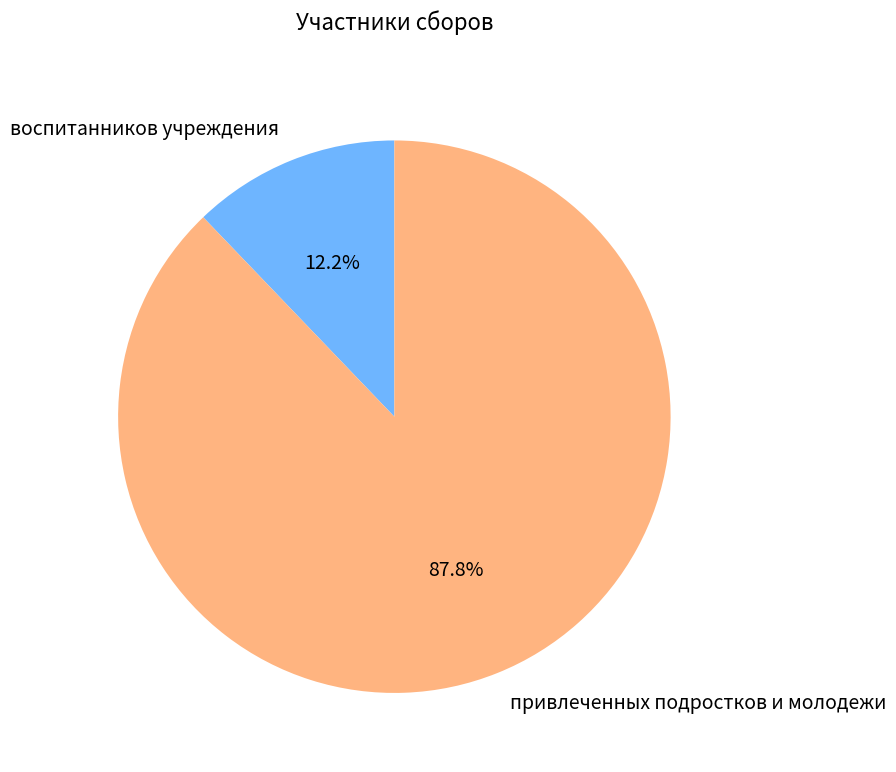

Rank the categories by value from lowest to highest.

воспитанников учреждения, привлеченных подростков и молодежи